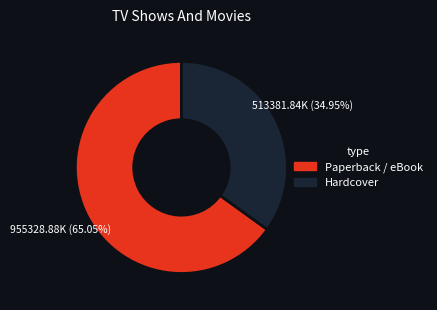

Is there a majority slice in this chart?

Yes